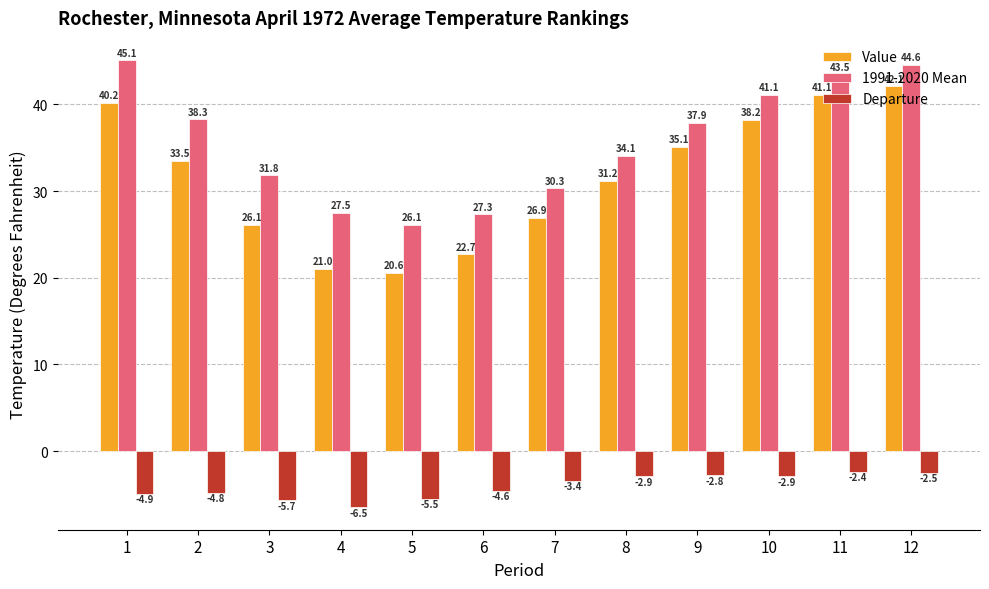

Does the chart contain any negative values?

Yes